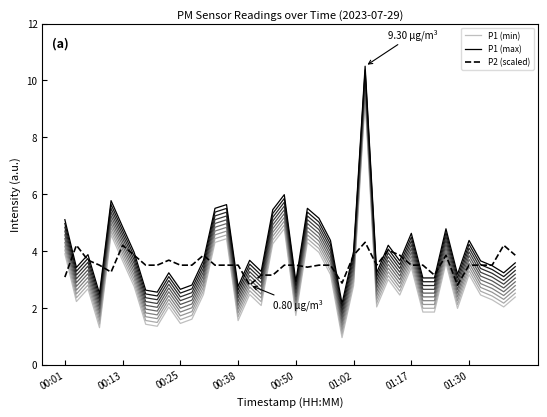

Is this an area chart (filled region under the line)?

No